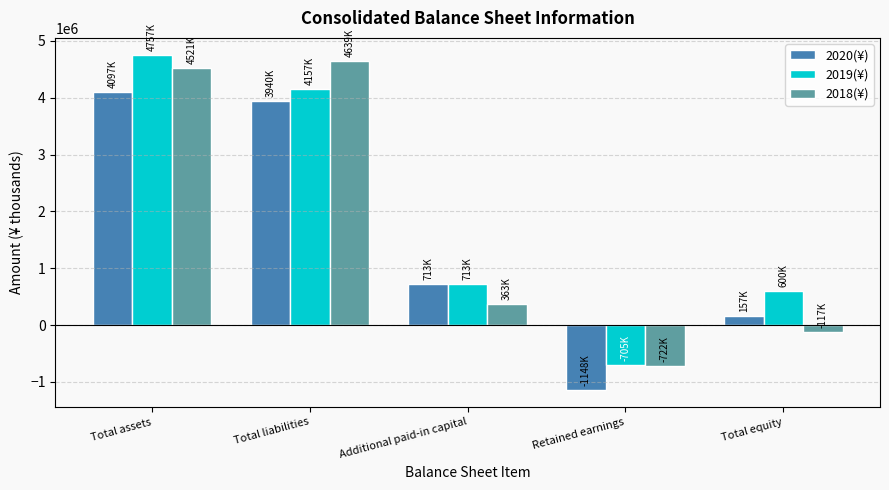

Reading left to right, transcribe all the data shown in this chart.

2020(¥): 4097971	3940884	713267	-1148280	157087
2019(¥): 4757465	4157407	713267	-705309	600058
2018(¥): 4521978	4639533	363267	-722644	-117555